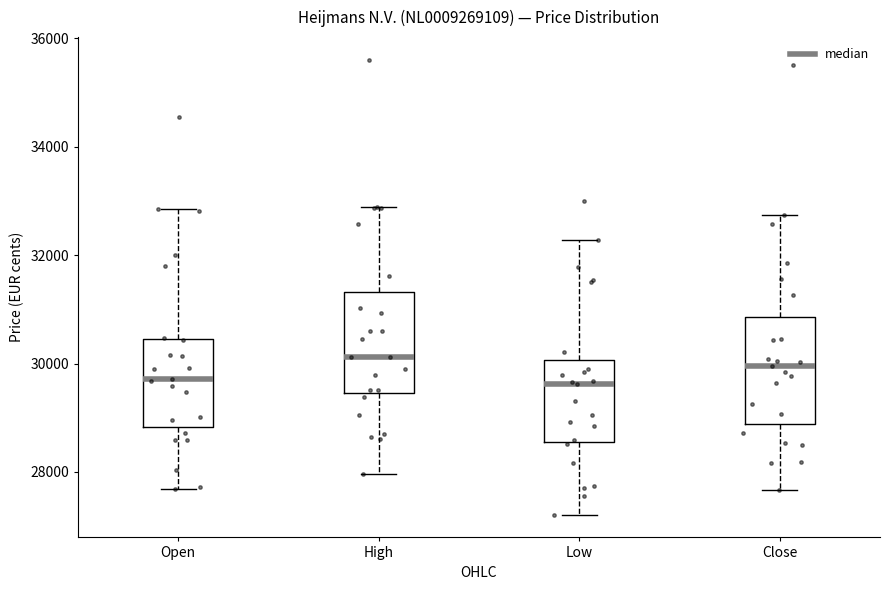

Reading left to right, read every box against the y-axis: the position of its median line, the range the box covers, and the ends of its whiskers. The values are not printed on the chart, so give them approximately, as read against the axis.

Open: median 29800, box 28800 to 30400, whiskers 27600 to 32800
High: median 30200, box 29400 to 31400, whiskers 28000 to 32800
Low: median 29600, box 28600 to 30000, whiskers 27200 to 32200
Close: median 30000, box 28800 to 30800, whiskers 27600 to 32800